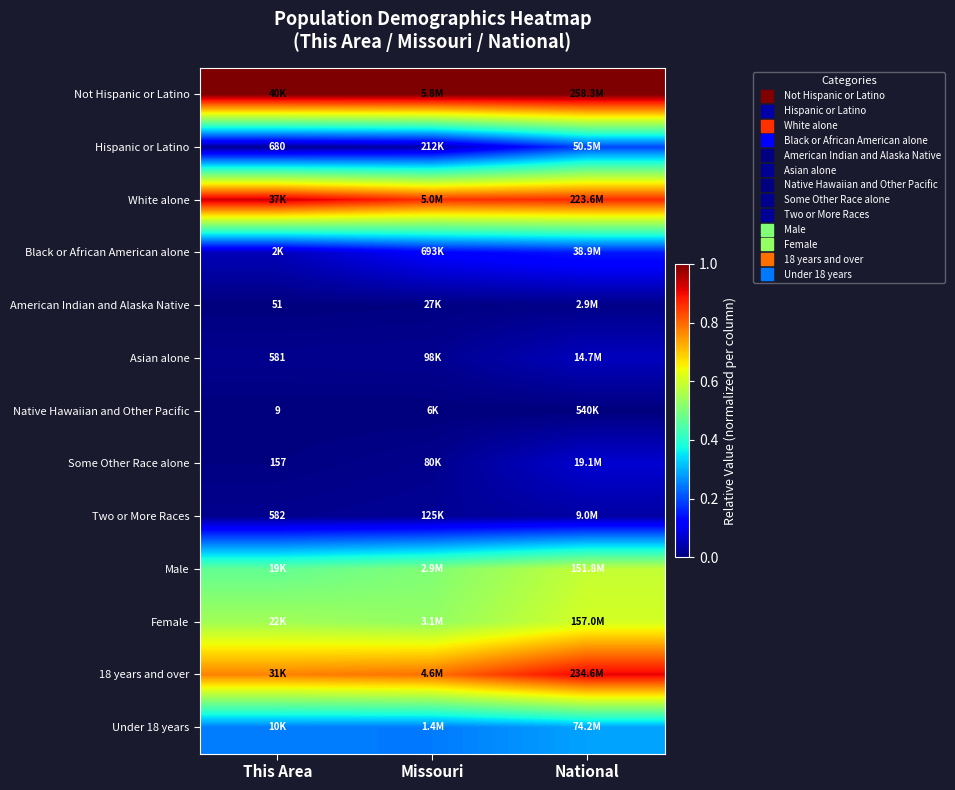

What is the difference between the highest and lowest values at This Area?

1.0